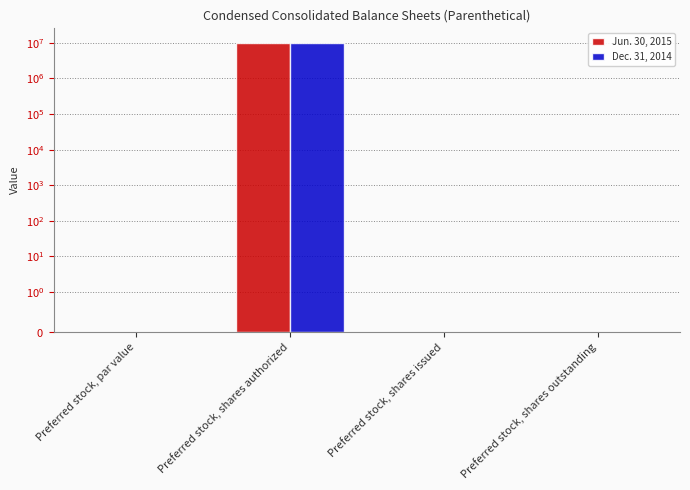

Where is Dec. 31, 2014 nearest to the value 5000000?

Preferred stock, par value